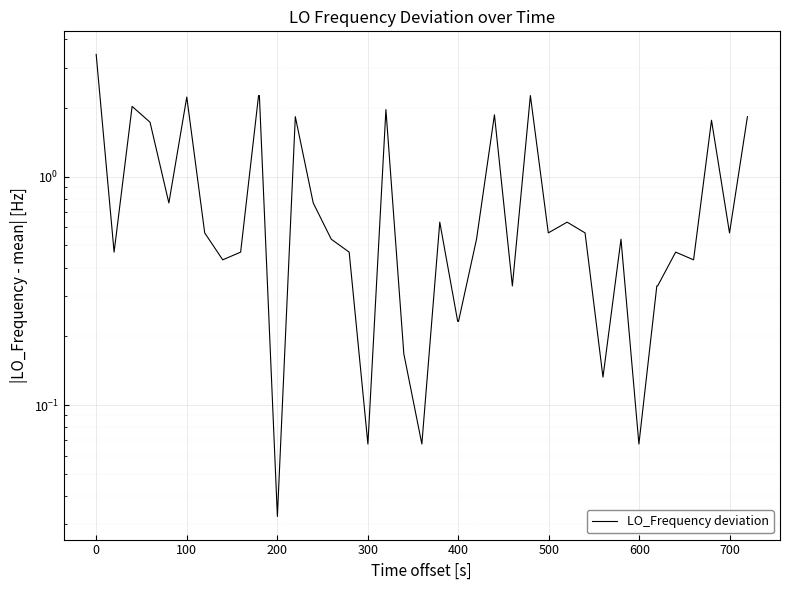

Reading left to right, extract all data points from this chart.

3.4	0.5	2.0	1.7	0.8	2.2	0.6	0.4	0.5	2.3	2.3	0.0	1.8	0.8	0.5	0.5	0.1	2.0	0.2	0.1	0.6	0.2	0.2	0.5	1.9	0.3	2.3	0.6	0.6	0.6	0.1	0.5	0.1	0.3	0.3	0.5	0.4	1.8	0.6	1.8